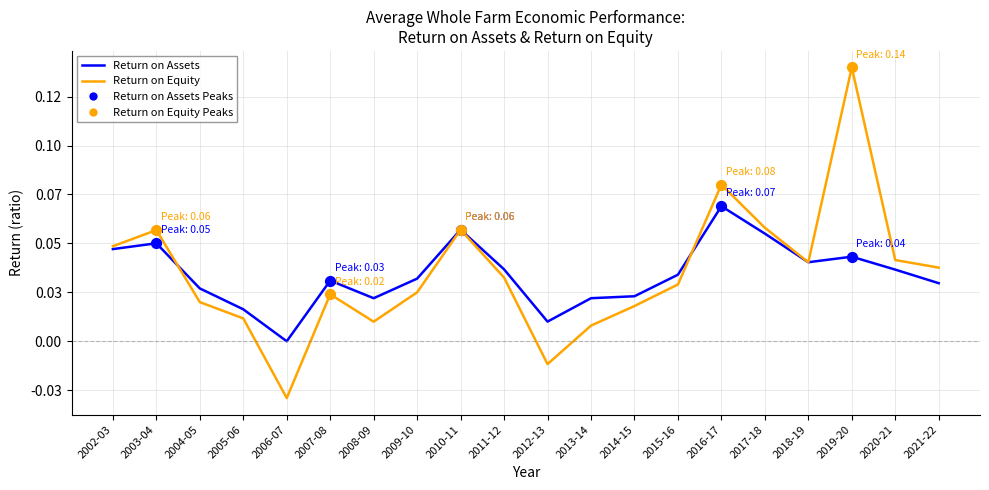

What is the total value across all series at 2007-08?

0.1